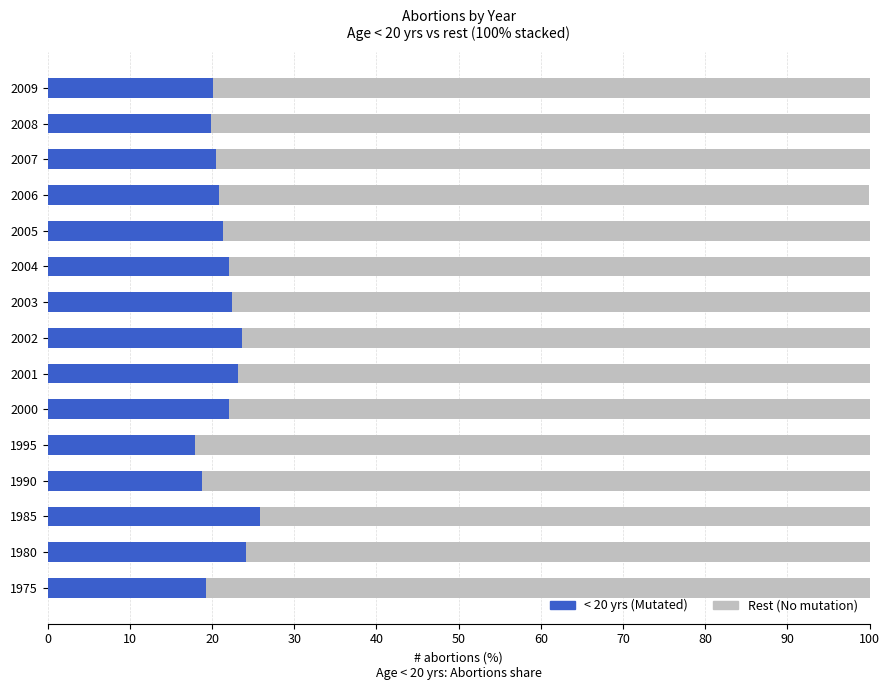

What is the total value across all series at 2006?

100.0